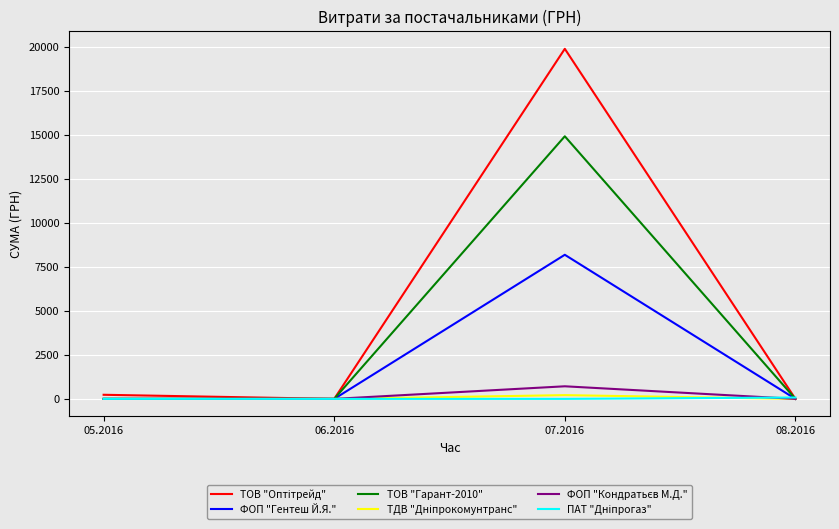

What is the difference between the highest and lowest values at 07.2016?

19879.0